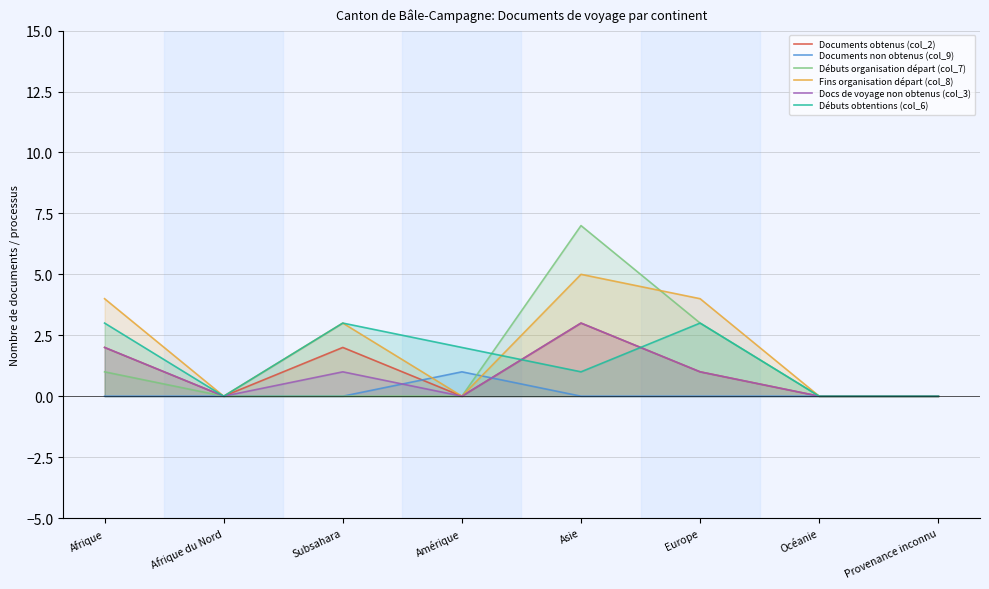

Reading left to right, transcribe all the data shown in this chart.

Documents obtenus (col_2): Afrique=2	Afrique du Nord=0	Subsahara=2	Amérique=0	Asie=3	Europe=1	Océanie=0	Provenance inconnu=0
Documents non obtenus (col_9): Afrique=0	Afrique du Nord=0	Subsahara=0	Amérique=1	Asie=0	Europe=0	Océanie=0	Provenance inconnu=0
Débuts organisation départ (col_7): Afrique=1	Afrique du Nord=0	Subsahara=0	Amérique=0	Asie=7	Europe=3	Océanie=0	Provenance inconnu=0
Fins organisation départ (col_8): Afrique=4	Afrique du Nord=0	Subsahara=3	Amérique=0	Asie=5	Europe=4	Océanie=0	Provenance inconnu=0
Docs de voyage non obtenus (col_3): Afrique=2	Afrique du Nord=0	Subsahara=1	Amérique=0	Asie=3	Europe=1	Océanie=0	Provenance inconnu=0
Débuts obtentions (col_6): Afrique=3	Afrique du Nord=0	Subsahara=3	Amérique=2	Asie=1	Europe=3	Océanie=0	Provenance inconnu=0